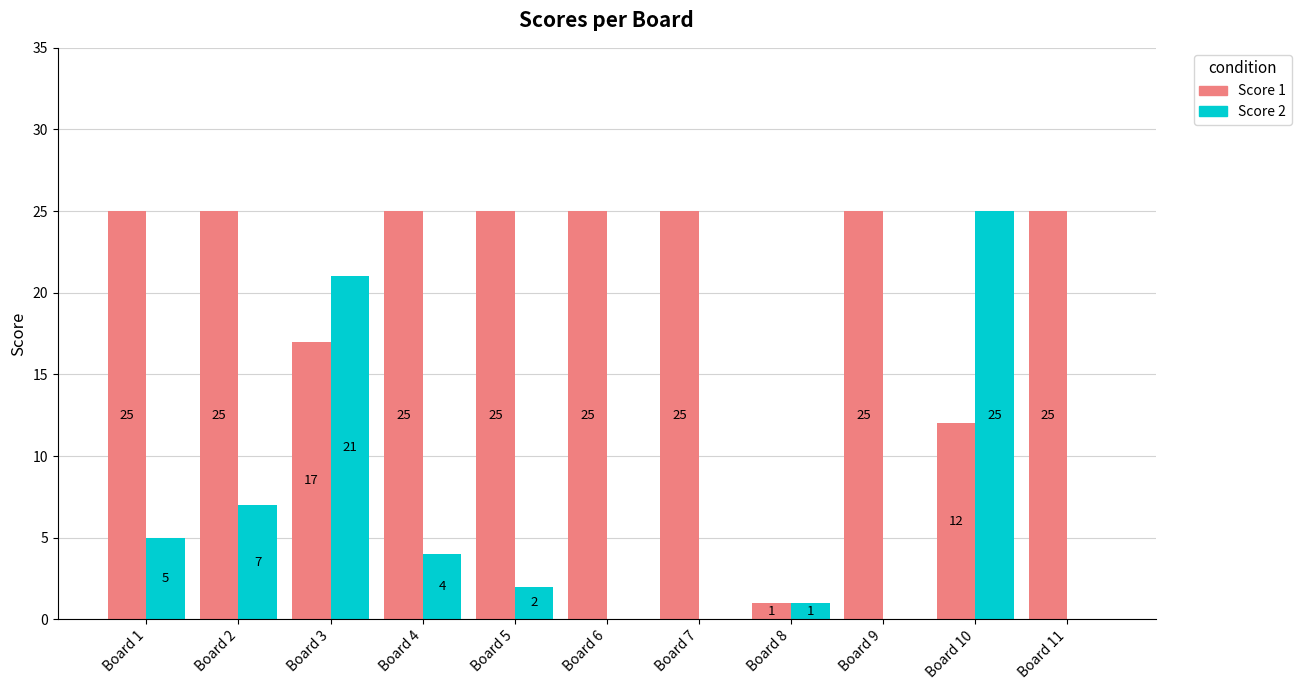

Is it true that Score 1 equals 4 at Board 3?

False